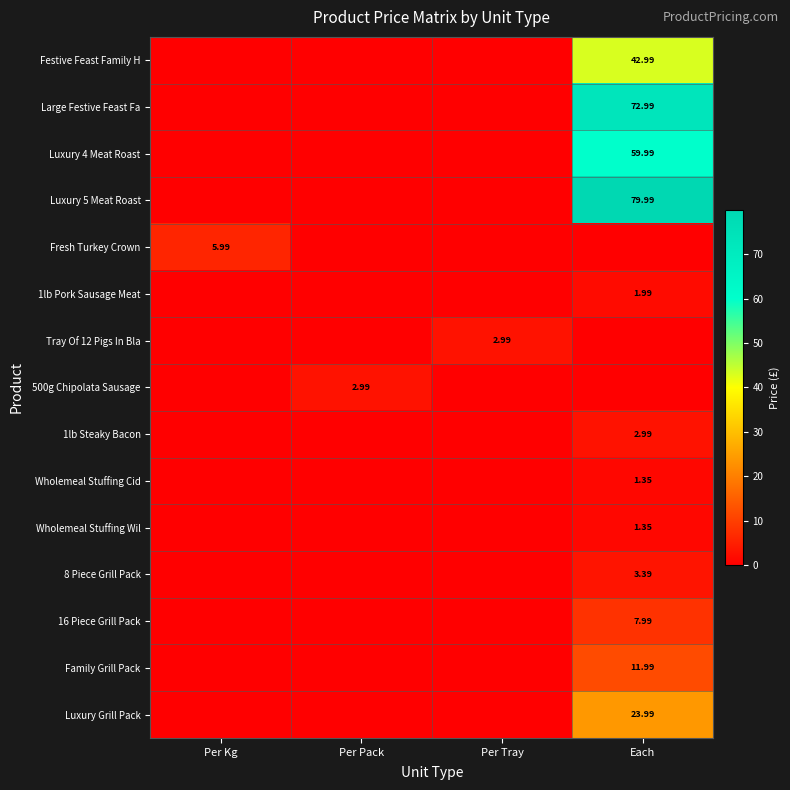

How many data points does each series have?

4